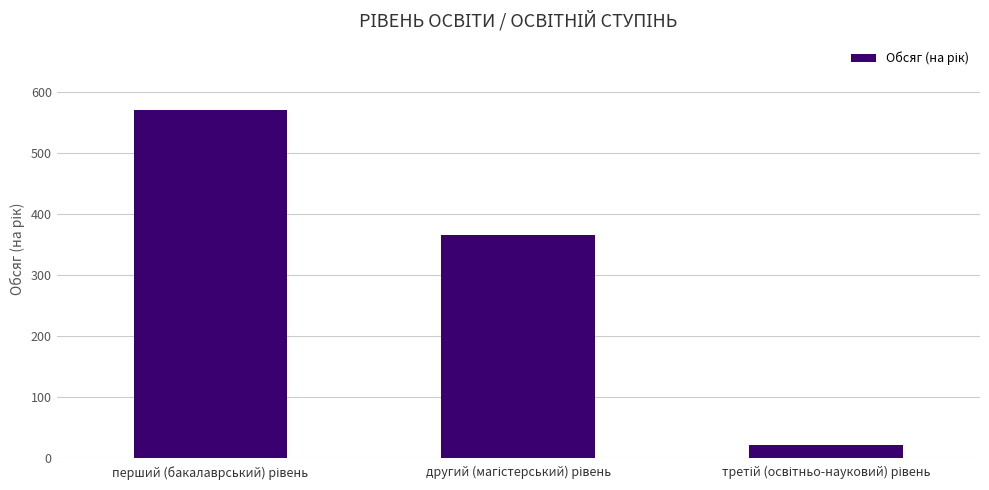

What is the greatest value displayed?

570